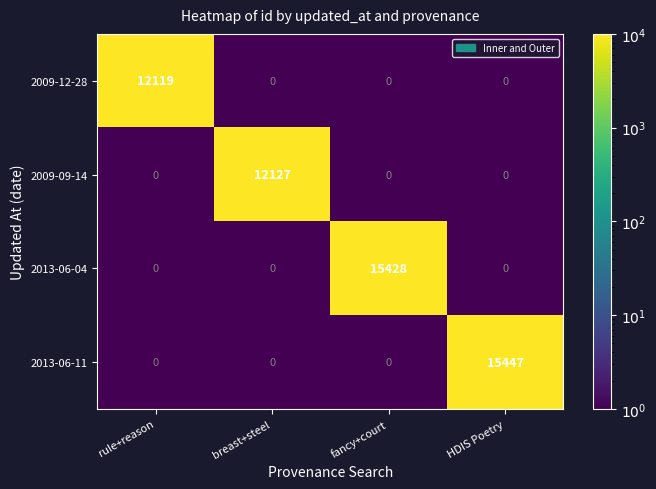

The value of 2009-12-28 at breast+steel is -6679. True or false?

False